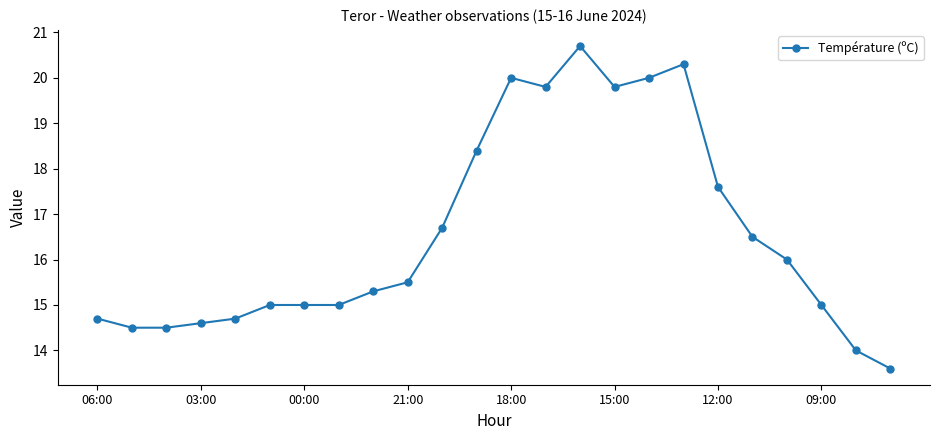

What is the sum of all values?

397.2